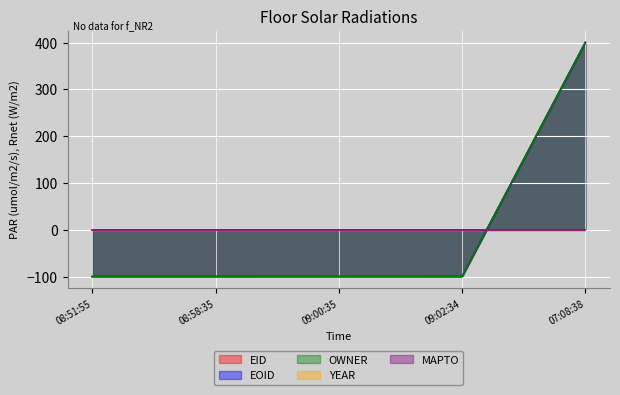

What is the total value across all series at 09:00:35?

-300.0